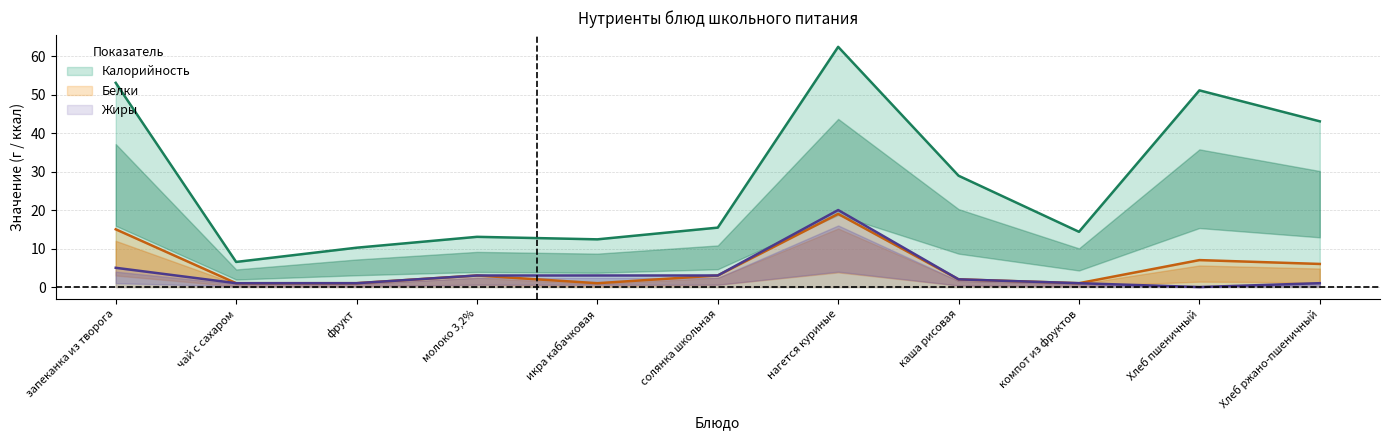

What is the difference between the second highest and minimum values in the Жиры series?

5.0